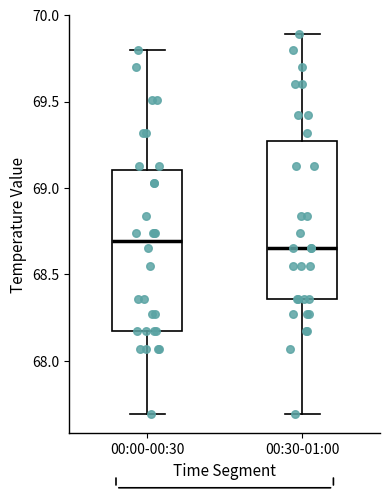

Reading left to right, read every box against the y-axis: the position of its median line, the range the box covers, and the ends of its whiskers. The values are not printed on the chart, so give them approximately, as read against the axis.

00:00-00:30: median 68.70, box 68.15 to 69.10, whiskers 67.70 to 69.80
00:30-01:00: median 68.65, box 68.35 to 69.25, whiskers 67.70 to 69.90